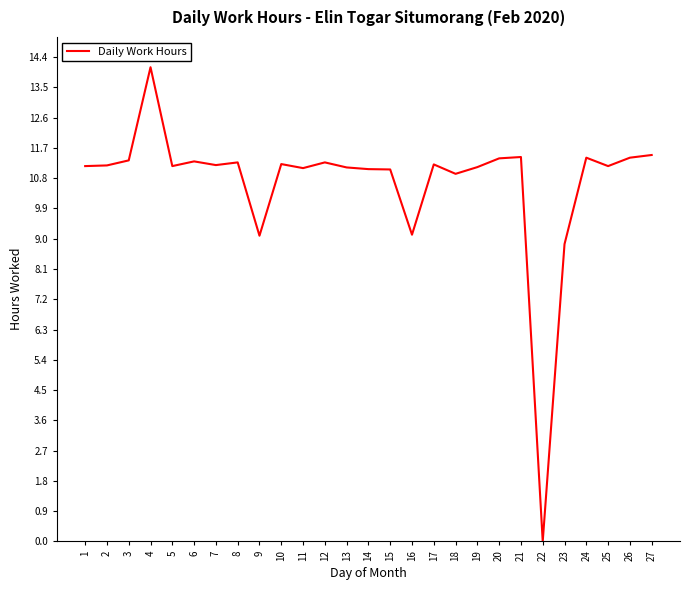

What is the change in value from 14 to 27?

+0.4